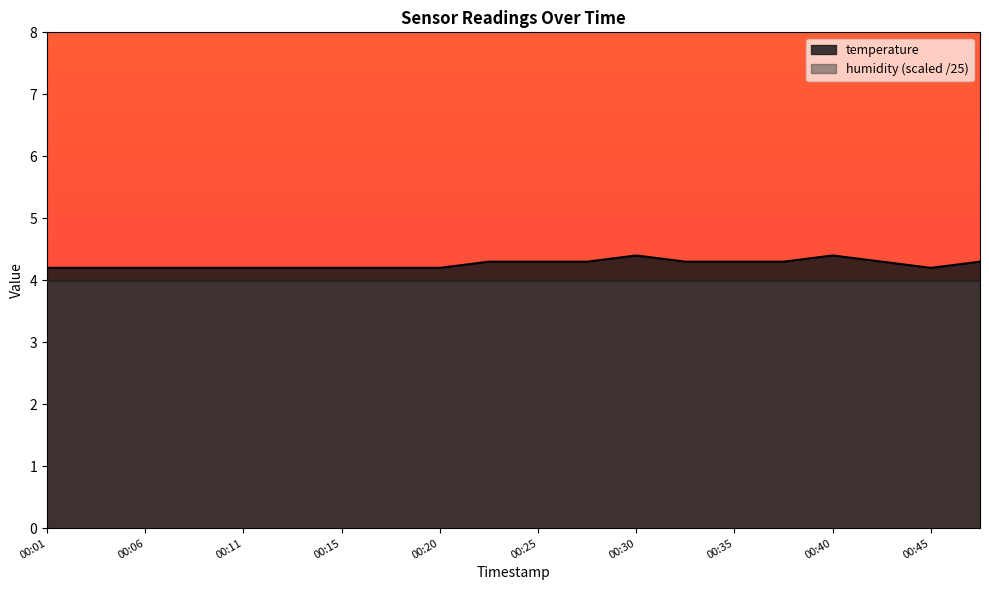

What is the difference between the values at 00:08 and 00:37?

0.1